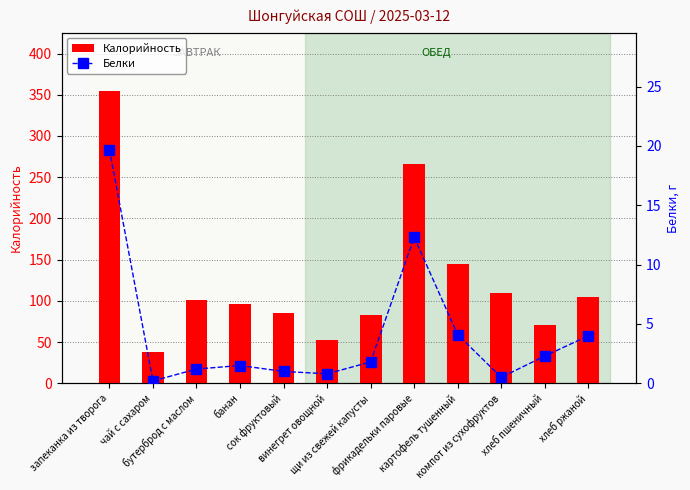

Does the chart contain any negative values?

No